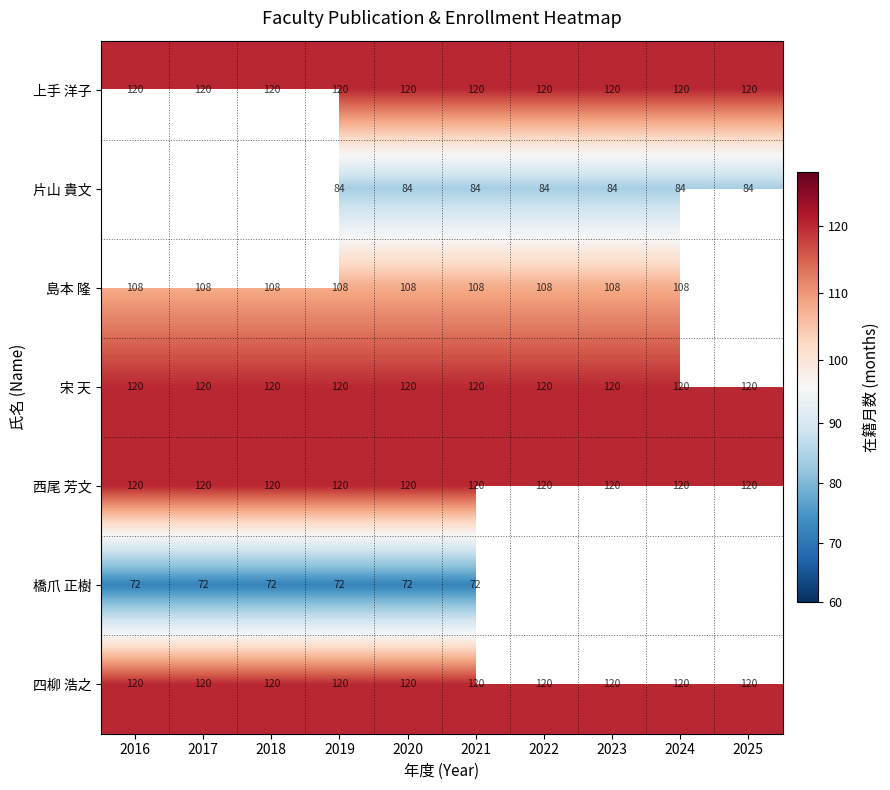

What is the maximum value for 四柳 浩之?

120